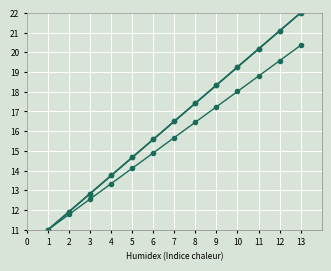

Does the chart have visible grid lines?

Yes